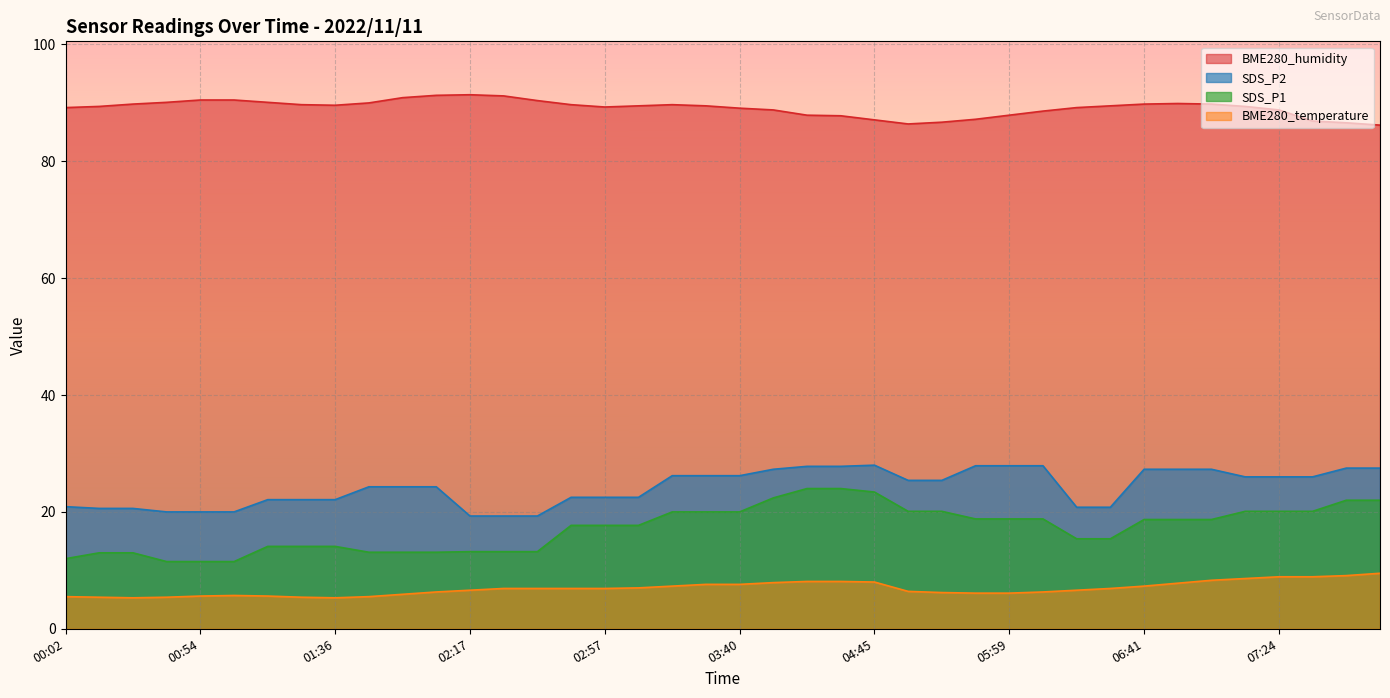

What is the sum of all BME280_temperature values?

275.7